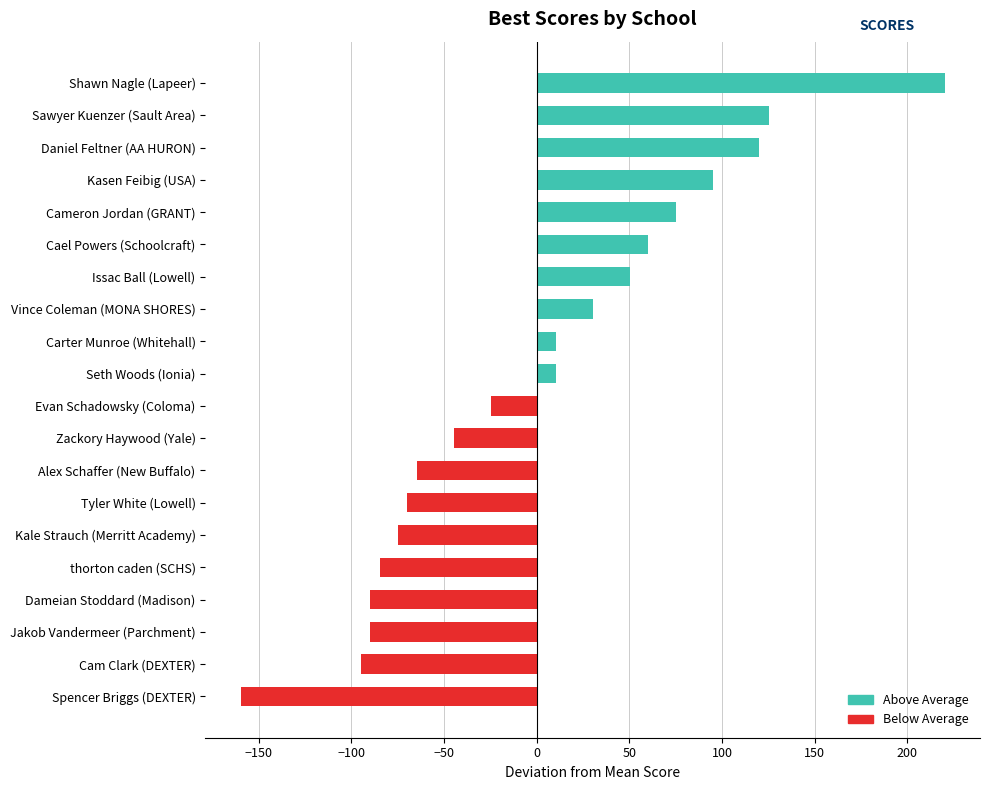

Which has a higher value, Spencer Briggs (DEXTER) or Dameian Stoddard (Madison)?

Dameian Stoddard (Madison)